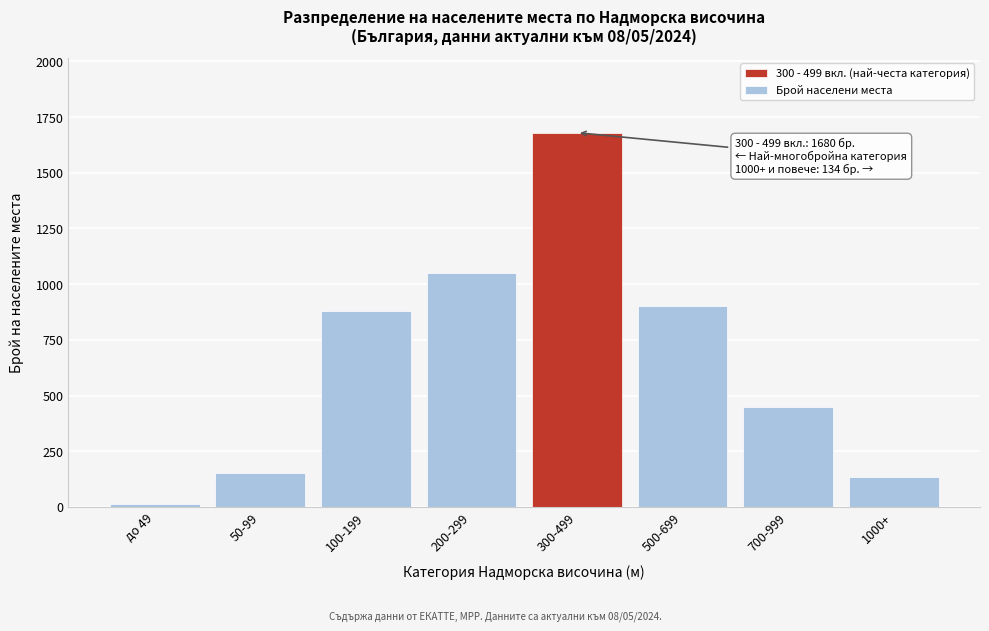

Reading left to right, what are all the values shown in this chart?

до 49=14	50-99=151	100-199=880	200-299=1050	300-499=1680	500-699=900	700-999=450	1000+=134